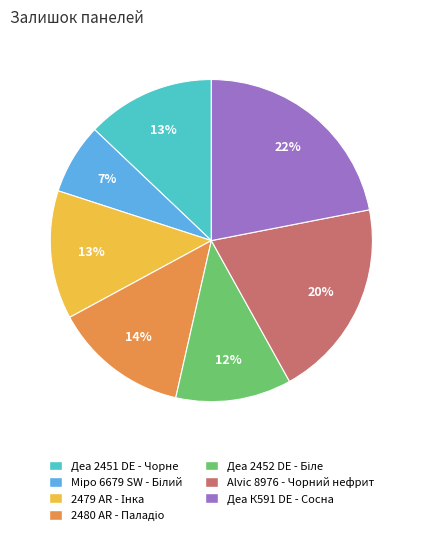

Is it true that Деа 2451 DE - Чорне is 13% of the pie?

True